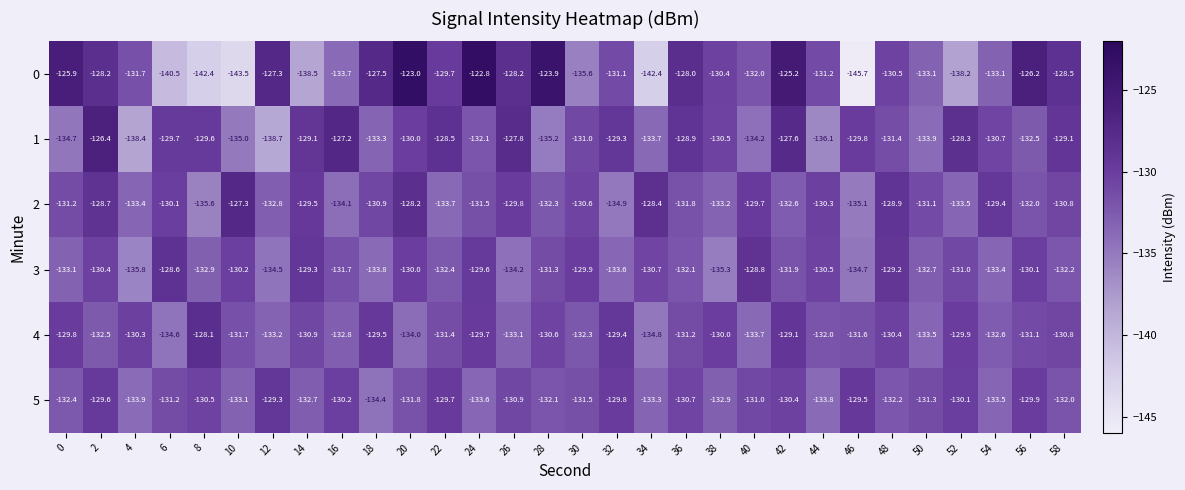

List the series in order of their peak value, highest first.

0, 1, 2, 4, 3, 5